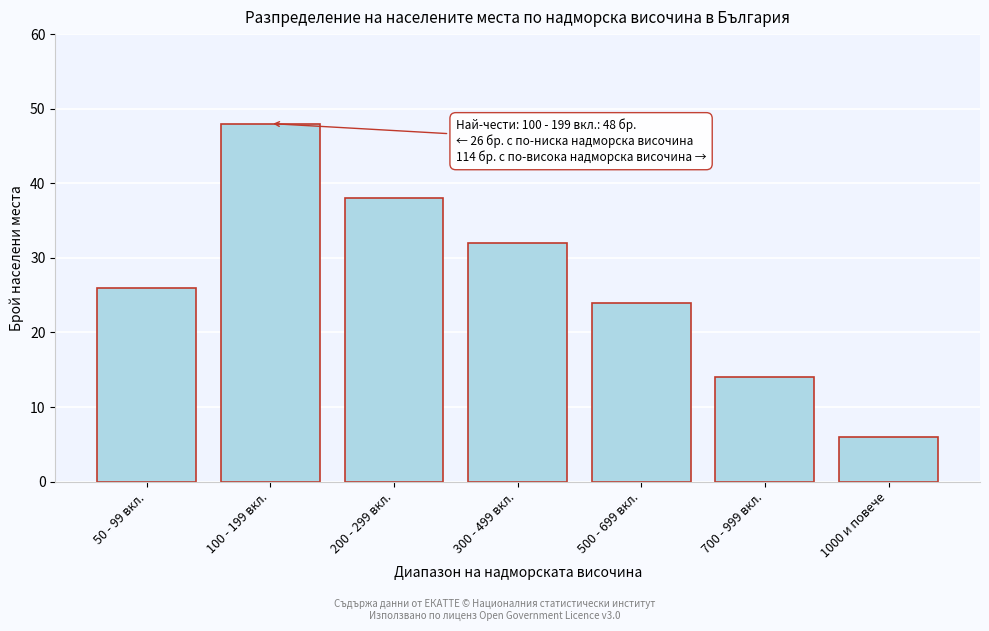

Reading right to left, extract all data points from this chart.

6	14	24	32	38	48	26